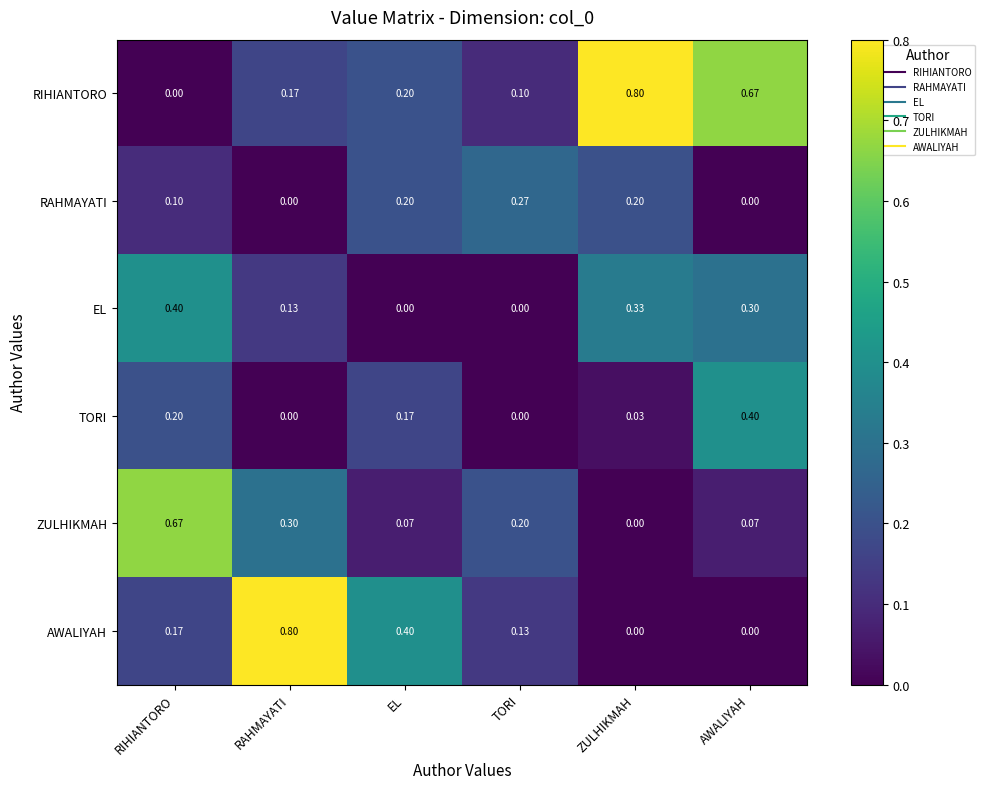

What is the greatest value displayed?

0.8